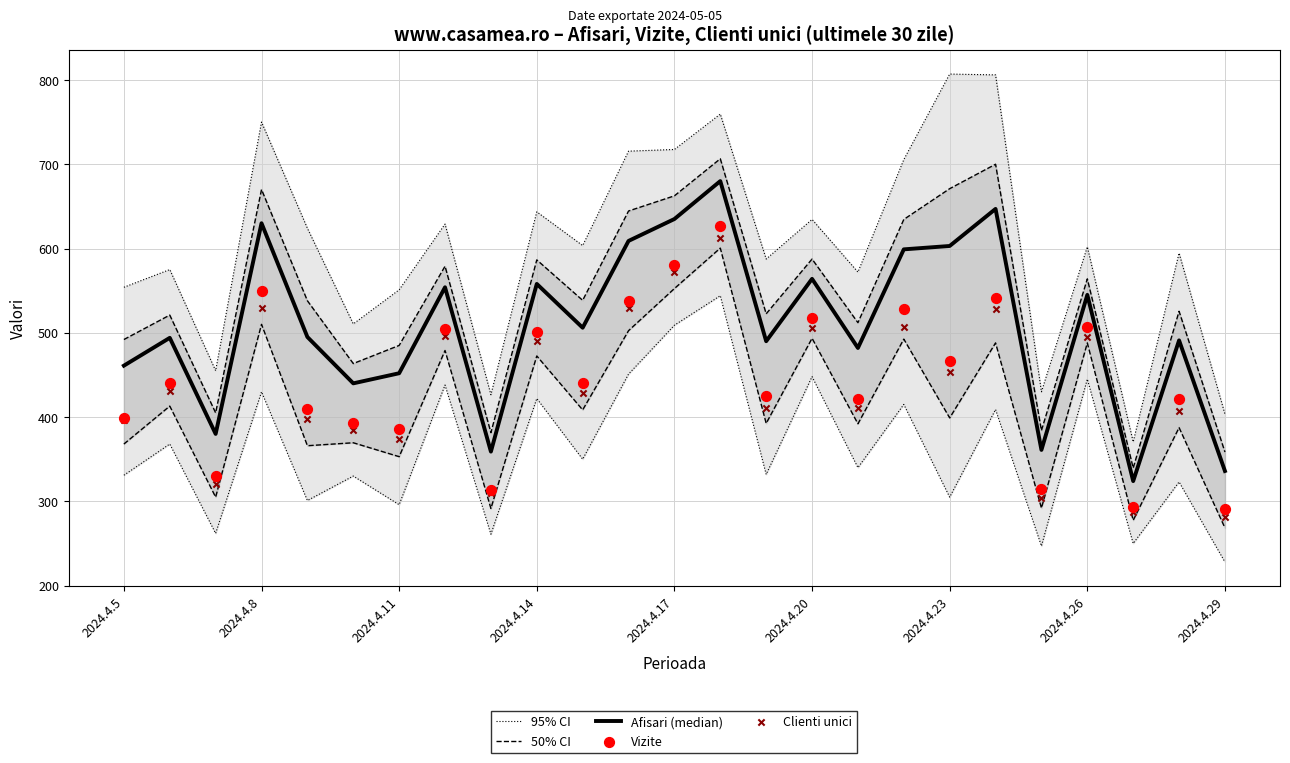

What is the total value across all series at 17?

2974.0